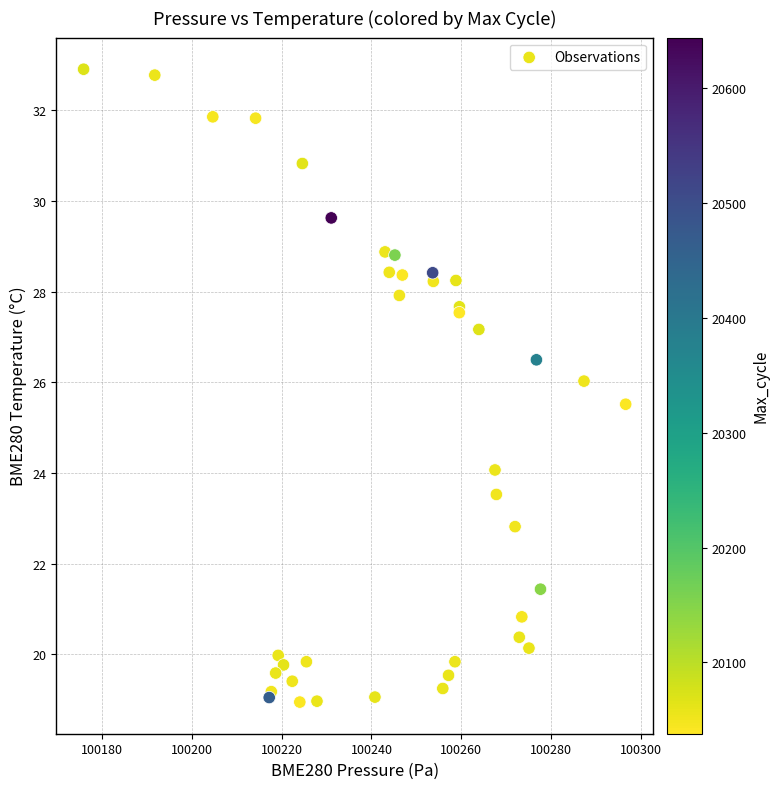

What Y value in the scatter plot is closest to 25?

25.5